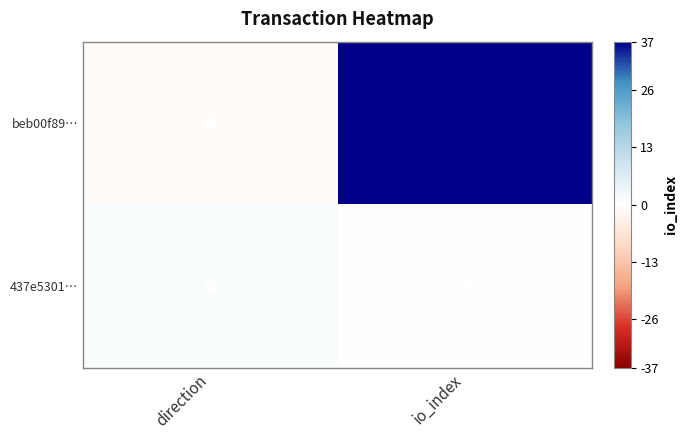

Reading left to right, what are all the values shown in this chart?

beb00f89…: direction=-1	io_index=37
437e5301…: direction=1	io_index=0